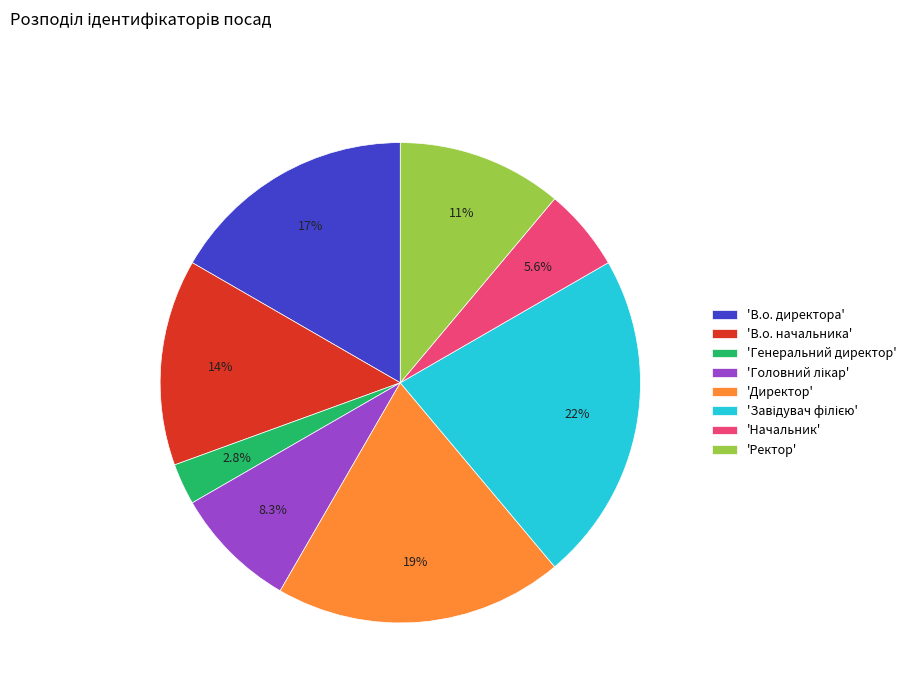

Does any single category account for the majority?

No